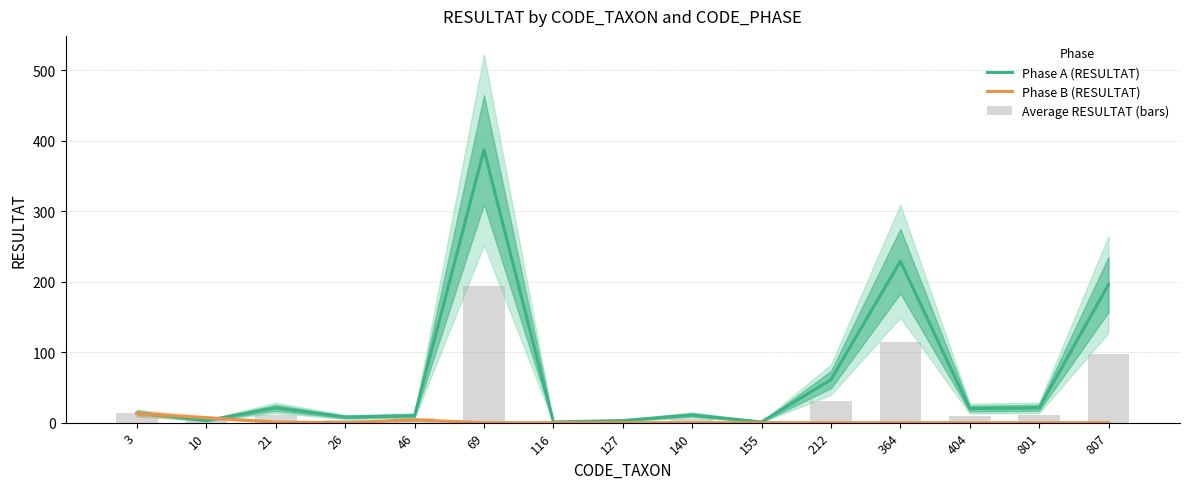

True or false: Phase A (RESULTAT) has a value of 1.0 at 155.

True